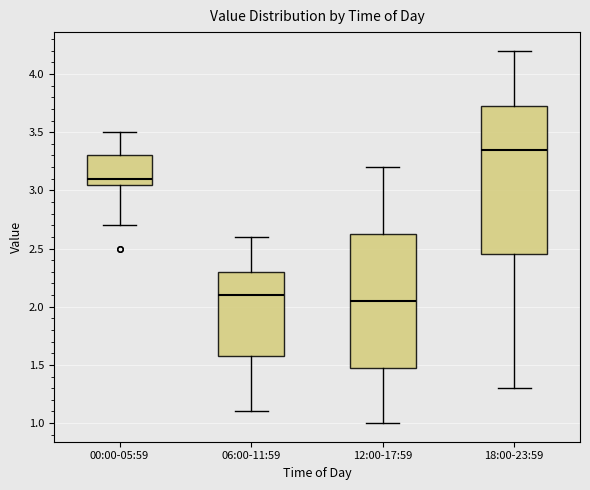

Which box has the highest median line?

18:00-23:59